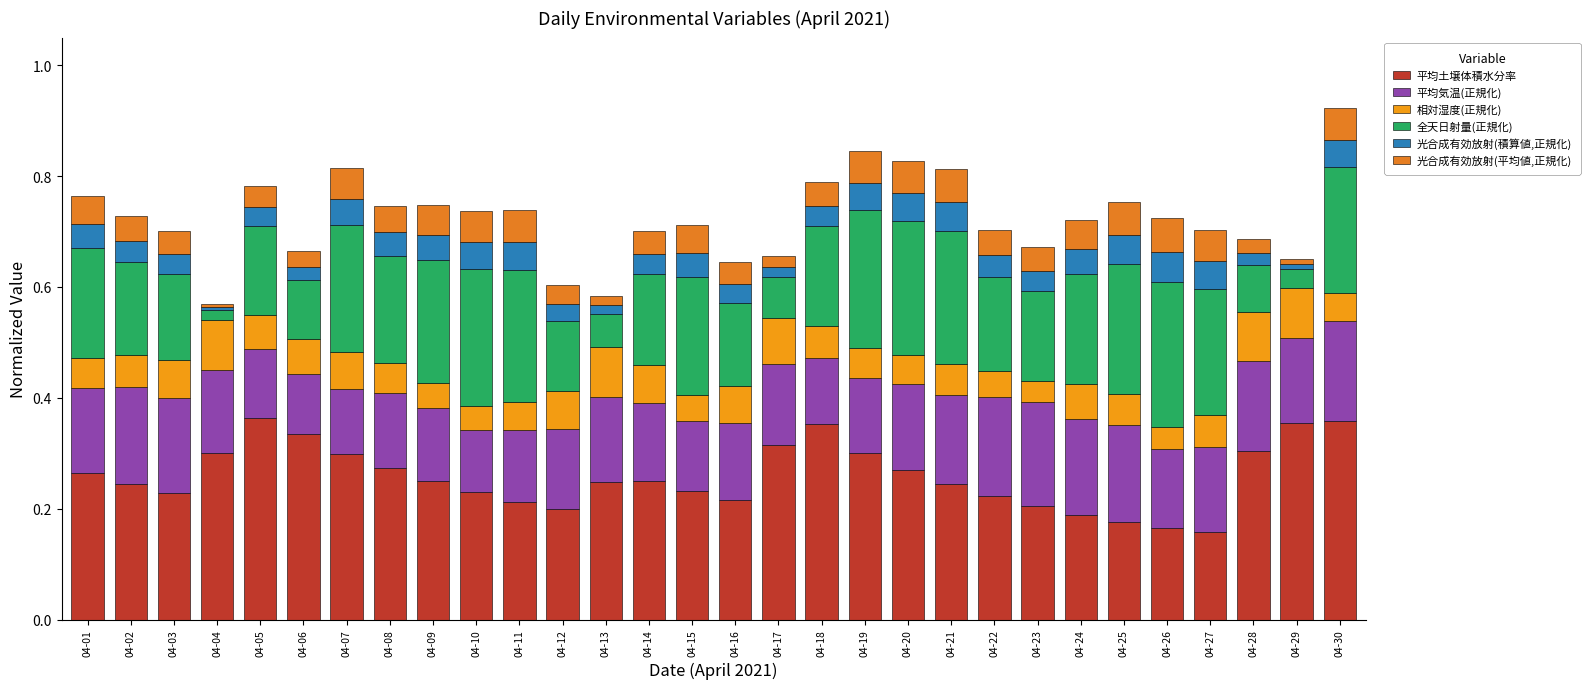

Read the 光合成有効放射(積算値,正規化) value at 04-25.

0.1